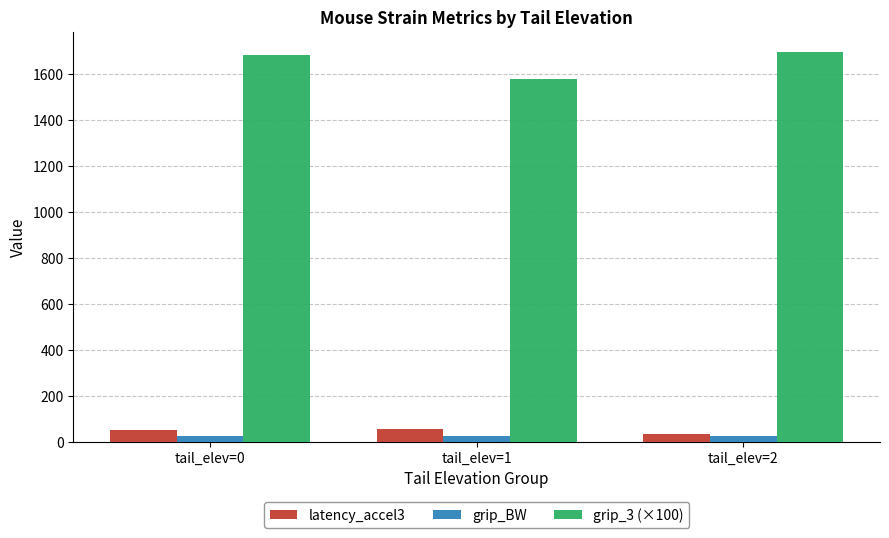

At which label does grip_3 (×100) reach its minimum?

tail_elev=1